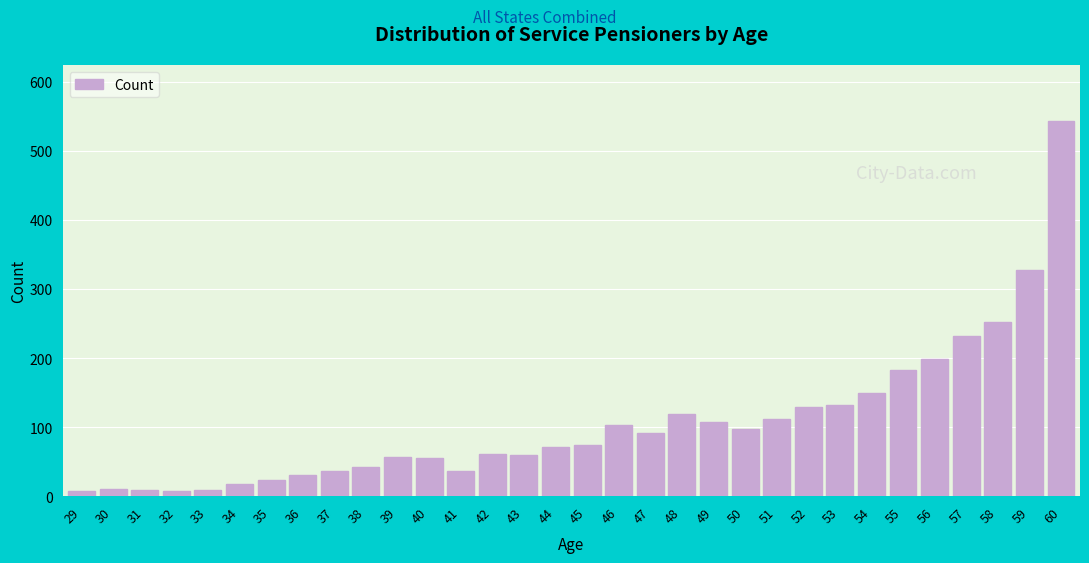

What is the difference between the second highest and second lowest values?

319